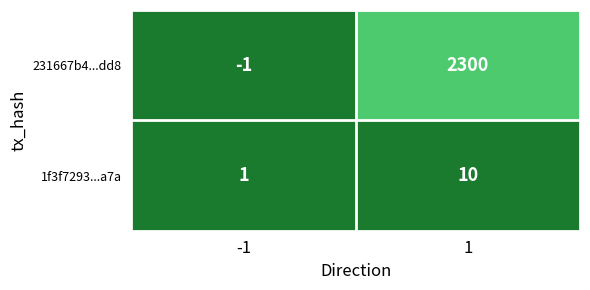

How many positive values does the 231667b4...dd8 series have?

1